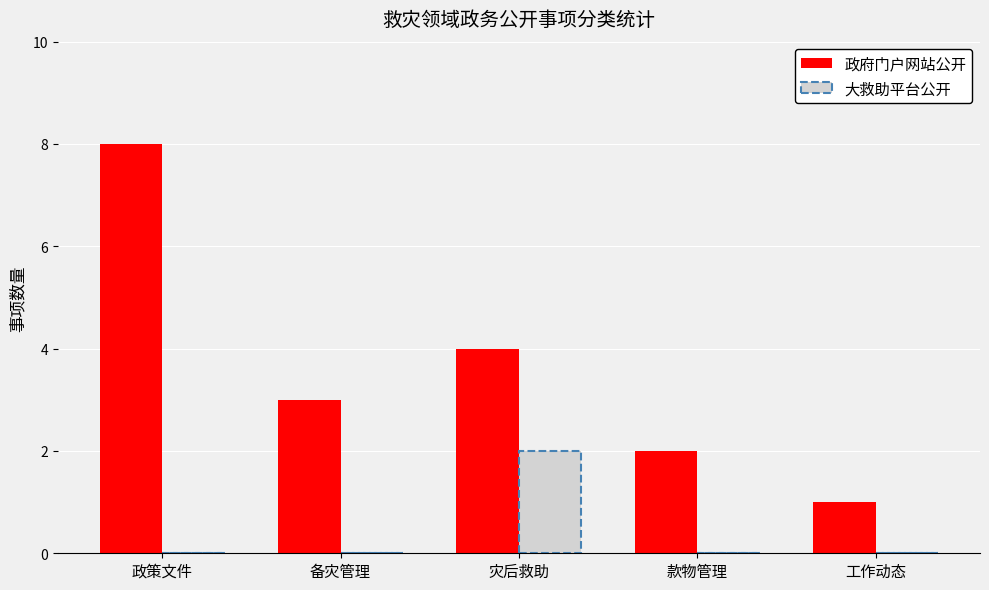

What is the sum of all 政府门户网站公开 values?

18